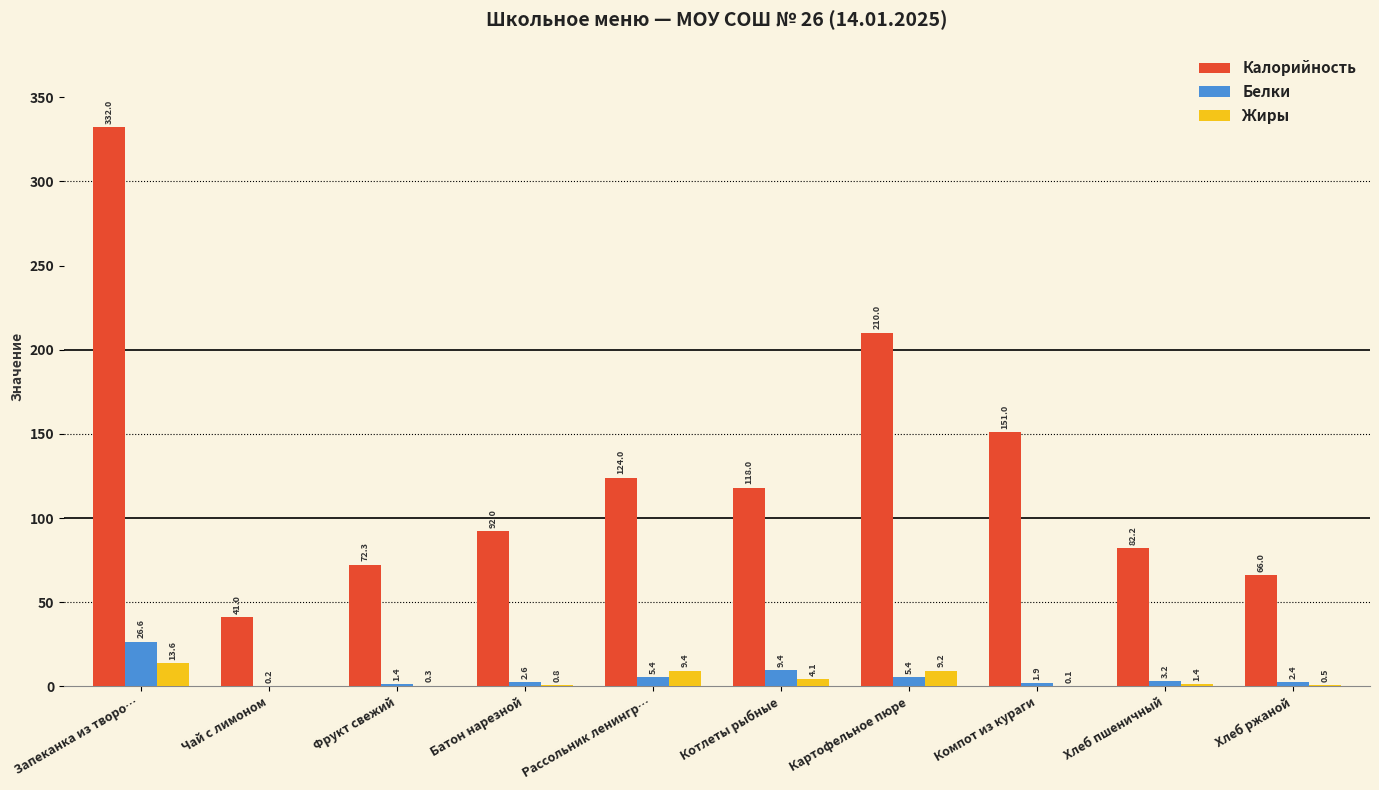

At which label does Калорийность reach its peak?

Запеканка из творо…